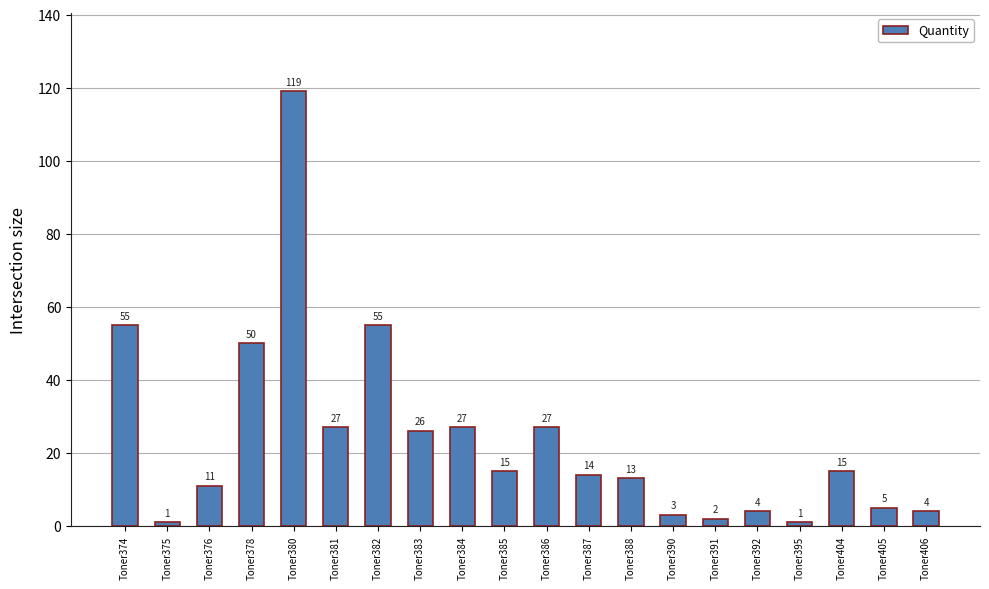

At which label does the data first exceed 15?

Toner374